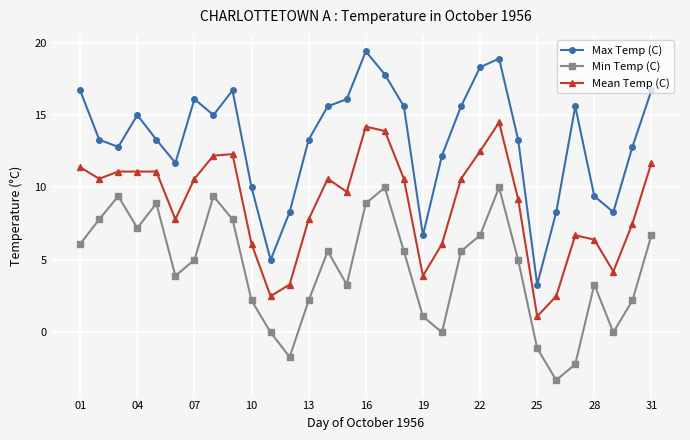

Which series has the widest spread of values?

Max Temp (C)